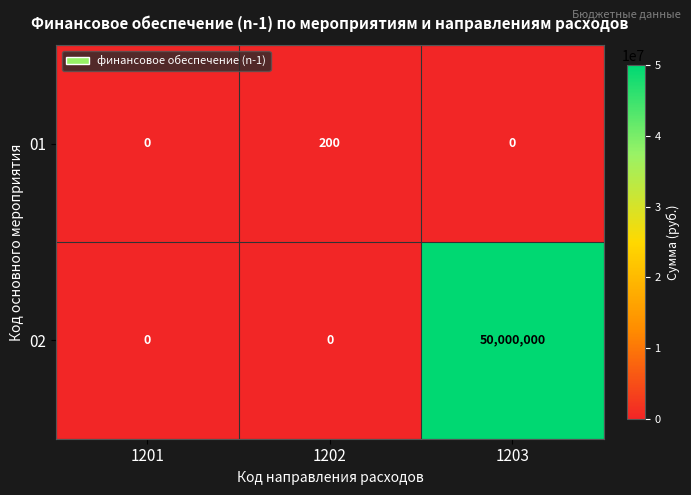

Rank the series by their average value, from highest to lowest.

02, 01